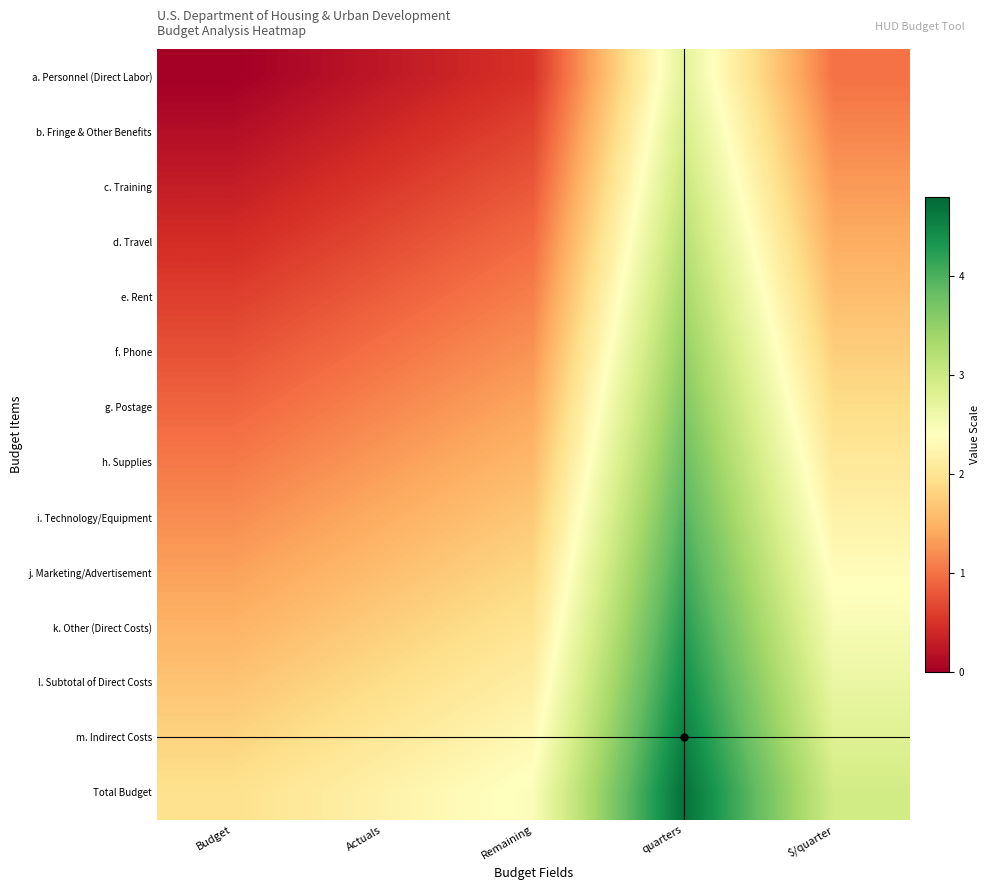

What is the difference between the highest and lowest values at Budget?

1.9